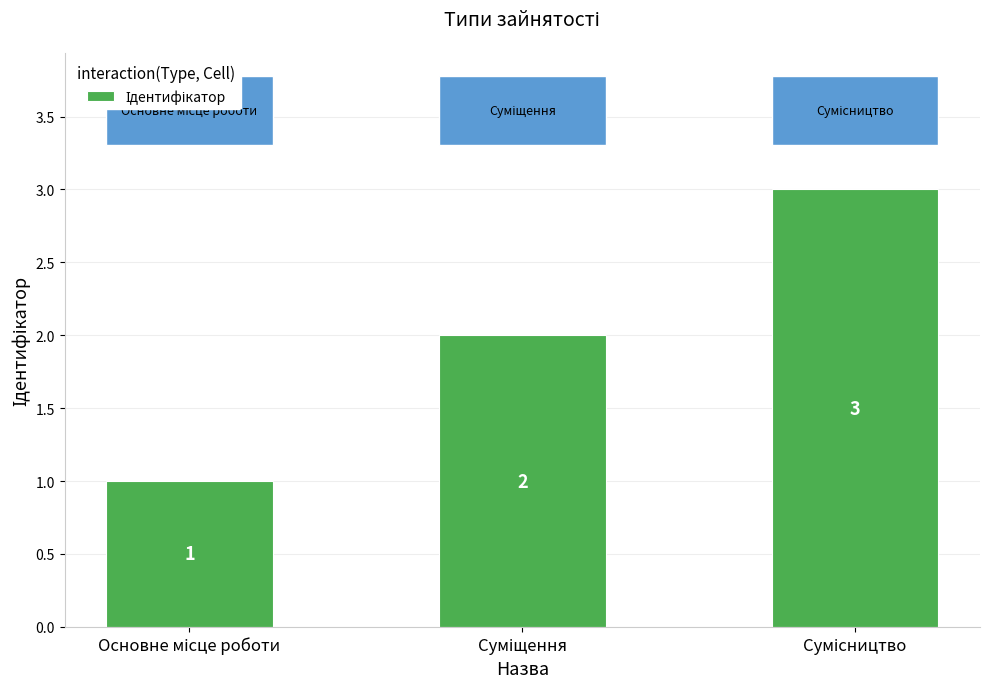

Are the bars horizontal?

No